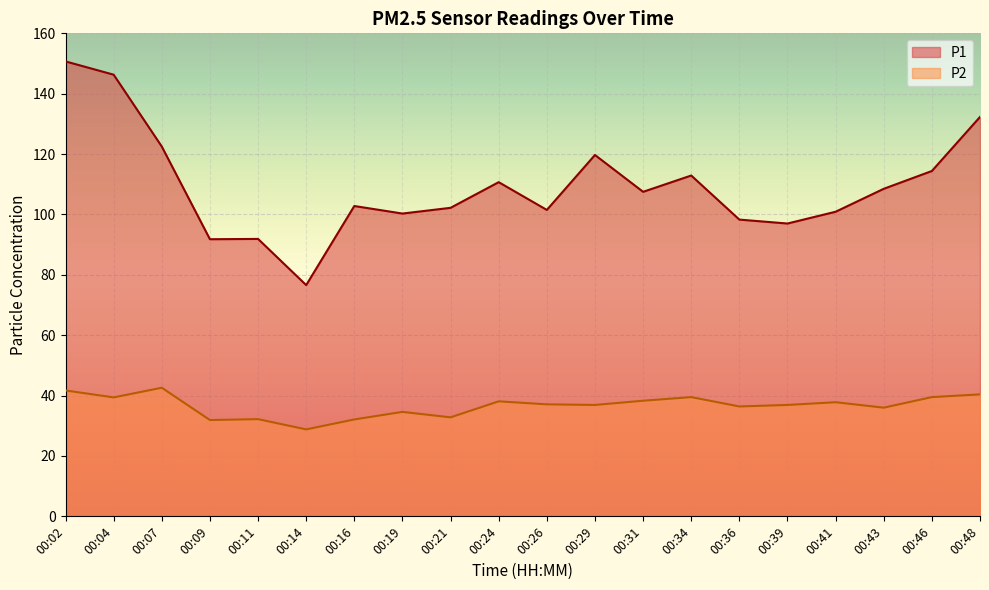

The value of P1 at 00:39 is 97.0. True or false?

True